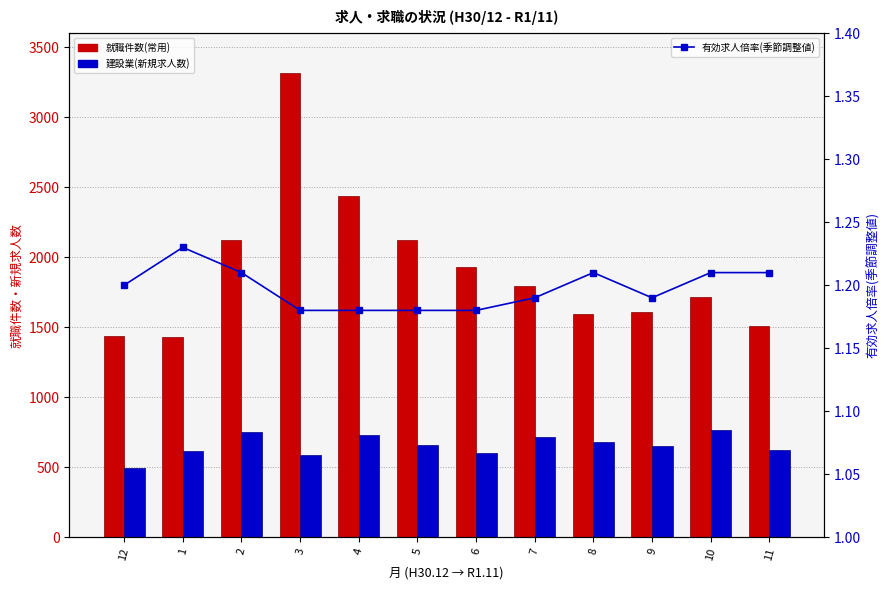

Rank the series at 12 from highest to lowest value.

就職件数(常用), 建設業(新規求人数), 有効求人倍率(季節調整値)